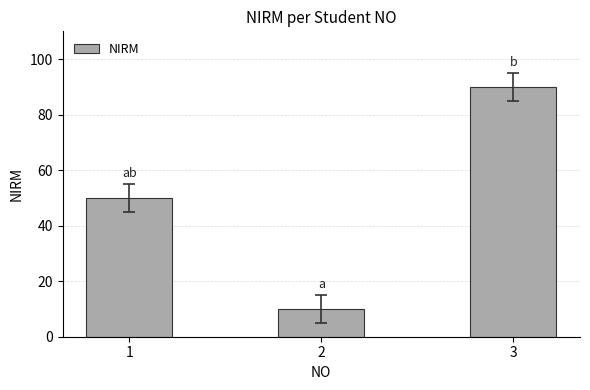

Reading left to right, extract all data points from this chart.

50.0	10.0	90.0